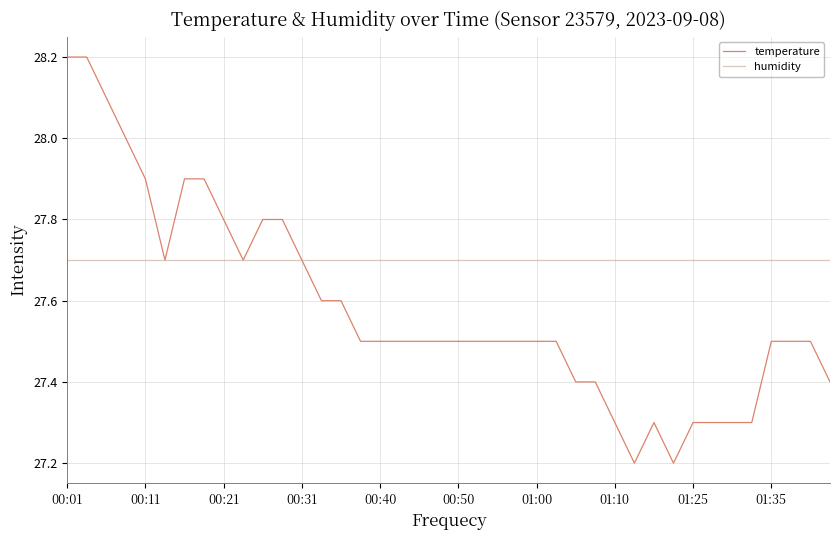

What is the maximum value shown in the chart?

28.2